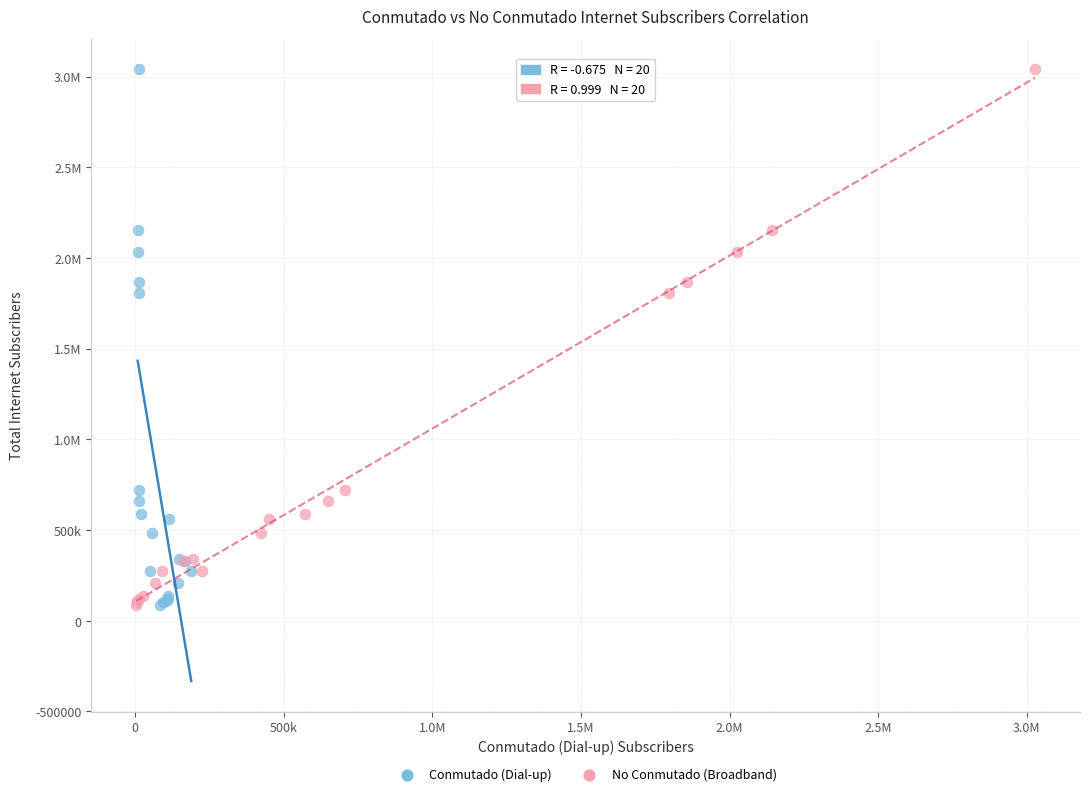

What are all the series names shown in the legend?

Conmutado (Dial-up), No Conmutado (Broadband)